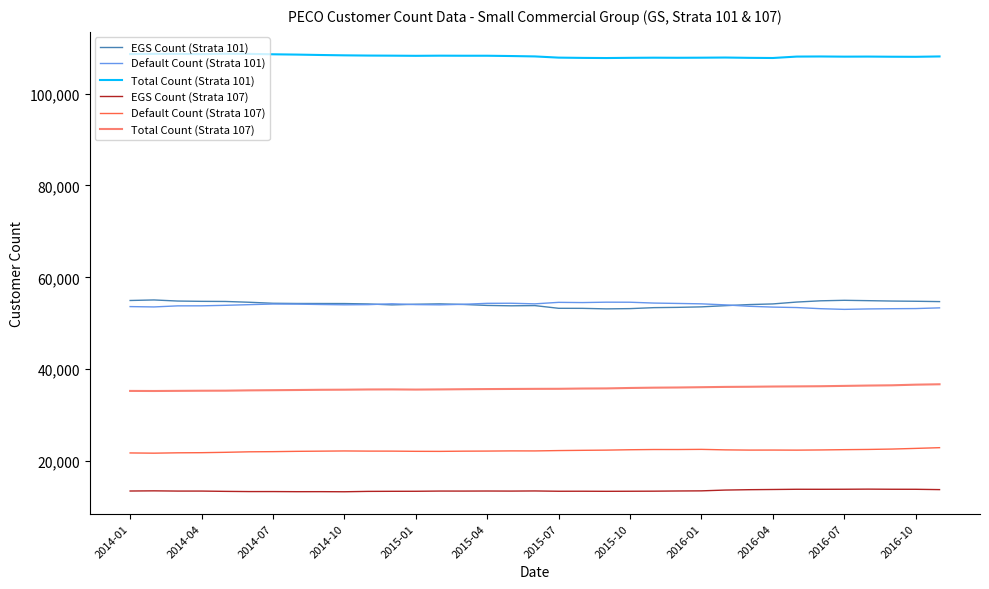

Which series has the largest total across all categories?

Total Count (Strata 101)